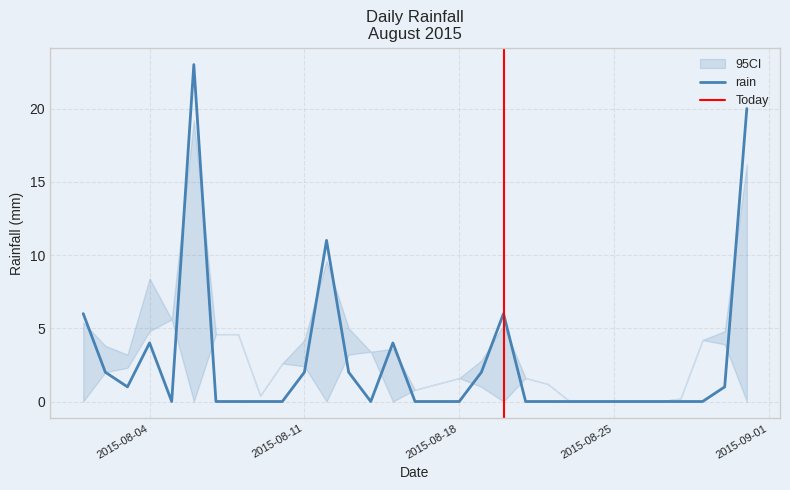

At which category does the data reach its first local valley?

2015-08-03